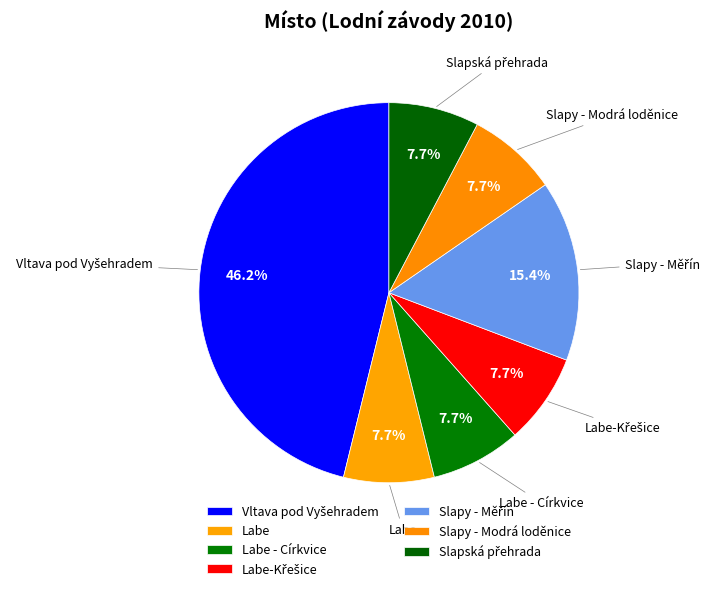

To the nearest percent, what is the combined percentage of Labe-Křešice and Vltava pod Vyšehradem?

54%